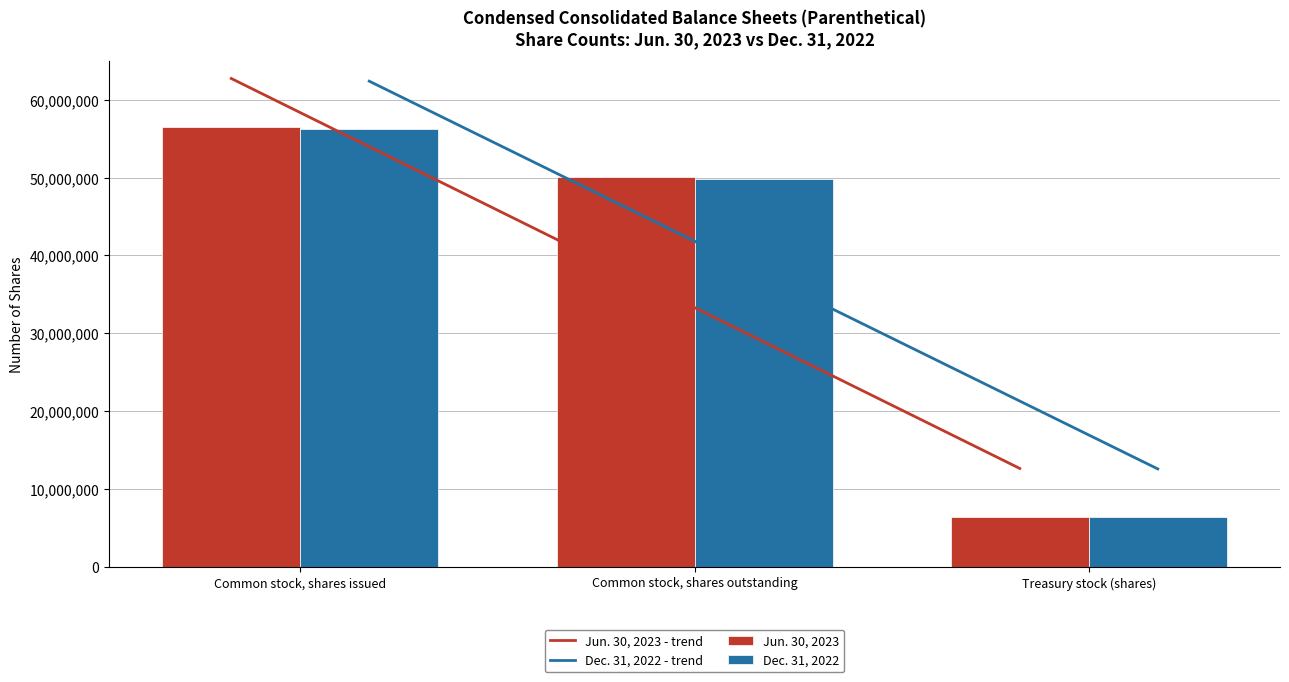

List the labels in order of Dec. 31, 2022 value, smallest first.

Treasury stock (shares), Common stock, shares outstanding, Common stock, shares issued